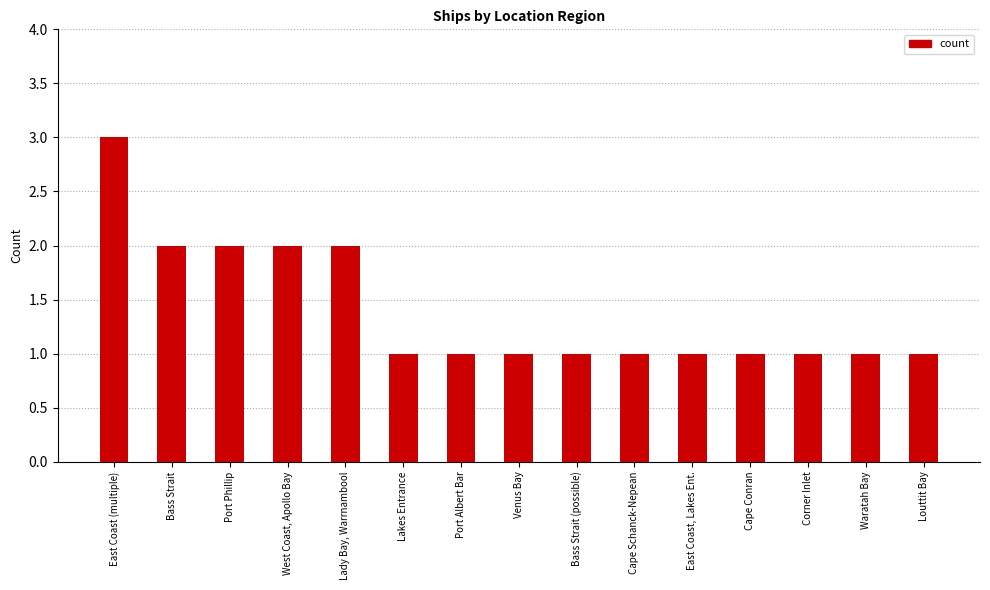

Reading left to right, what are all the values shown in this chart?

East Coast (multiple)=3	Bass Strait=2	Port Phillip=2	West Coast, Apollo Bay=2	Lady Bay, Warrnambool=2	Lakes Entrance=1	Port Albert Bar=1	Venus Bay=1	Bass Strait (possible)=1	Cape Schanck-Nepean=1	East Coast, Lakes Ent.=1	Cape Conran=1	Corner Inlet=1	Waratah Bay=1	Louttit Bay=1